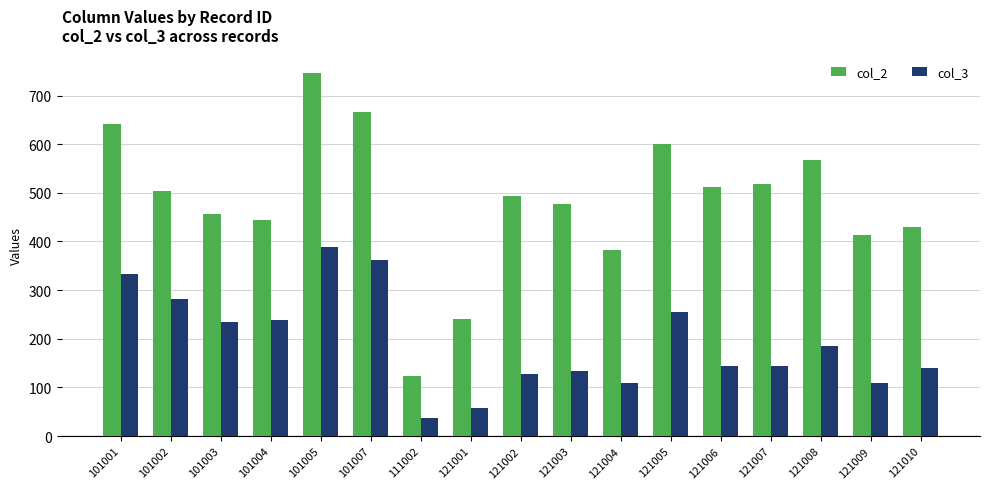

List the series in order of their overall mean, lowest first.

col_3, col_2